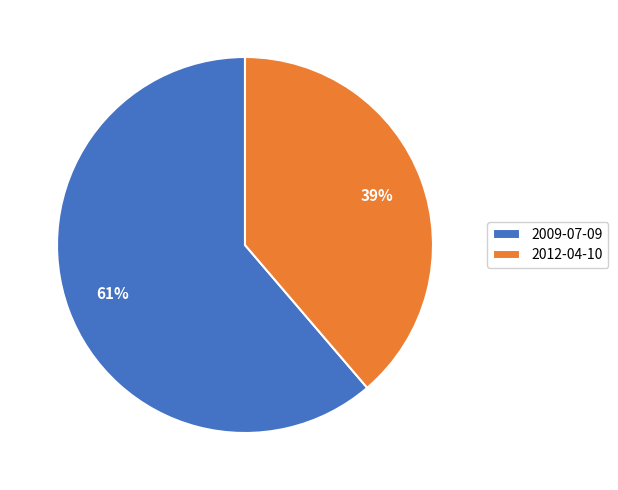

What is the smallest slice in the pie chart?

2012-04-10